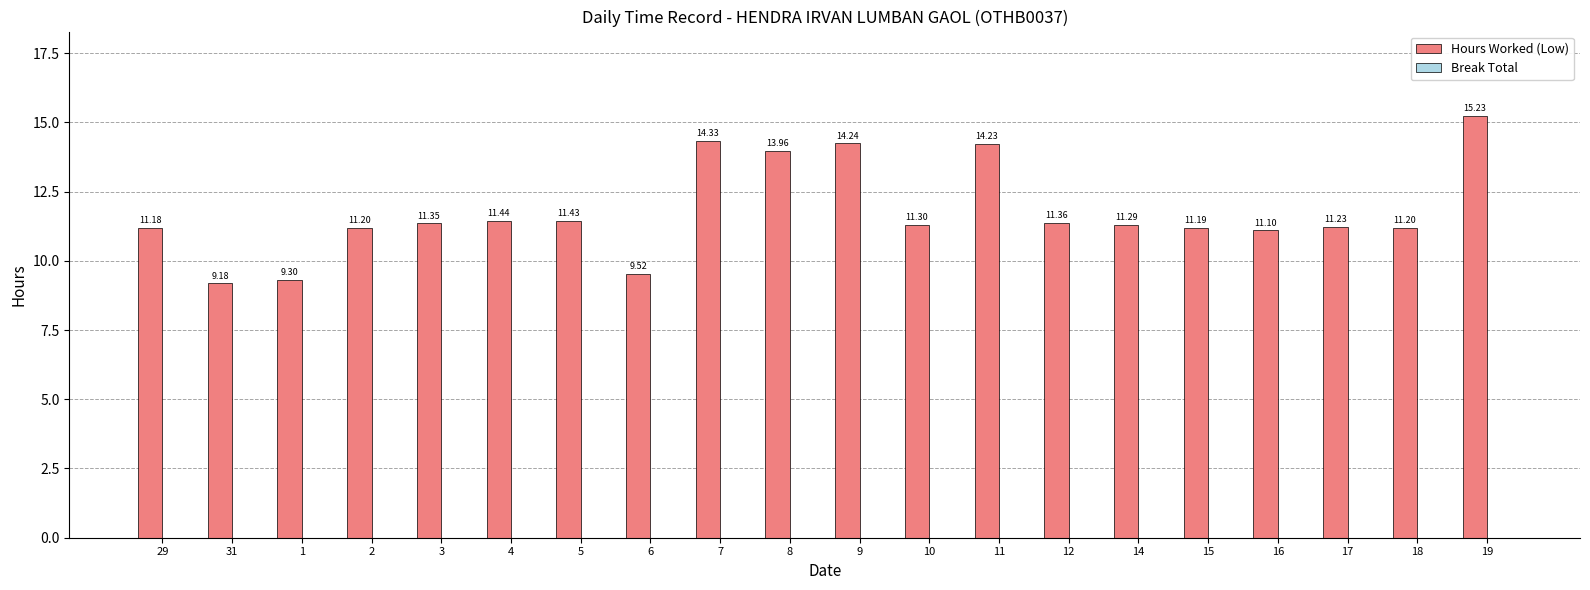

Does the chart contain any negative values?

No